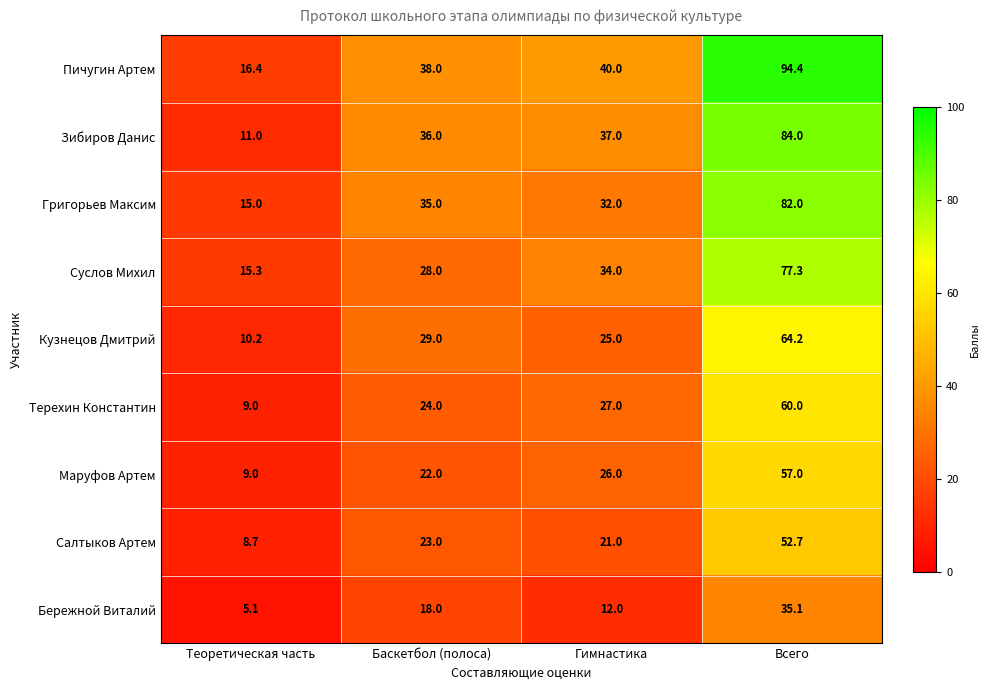

What is the maximum value shown in the chart?

94.4